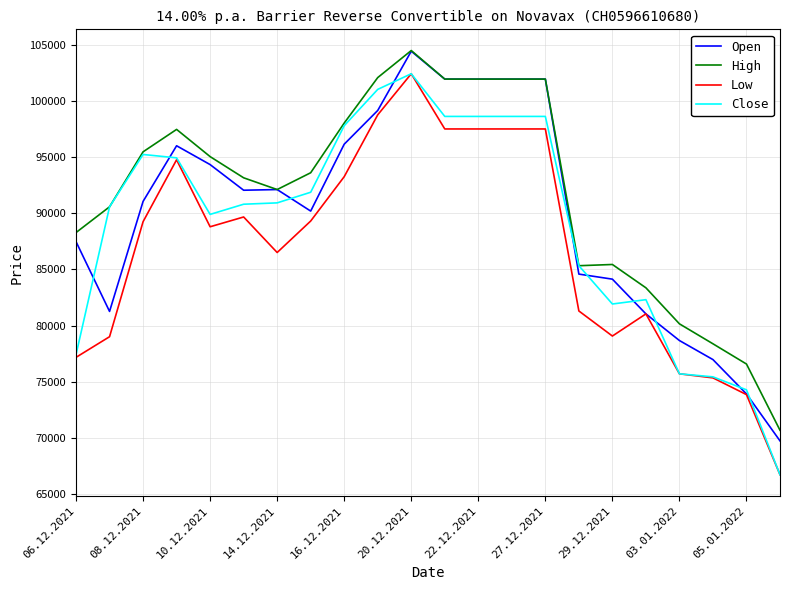

Which series has the largest total across all categories?

High